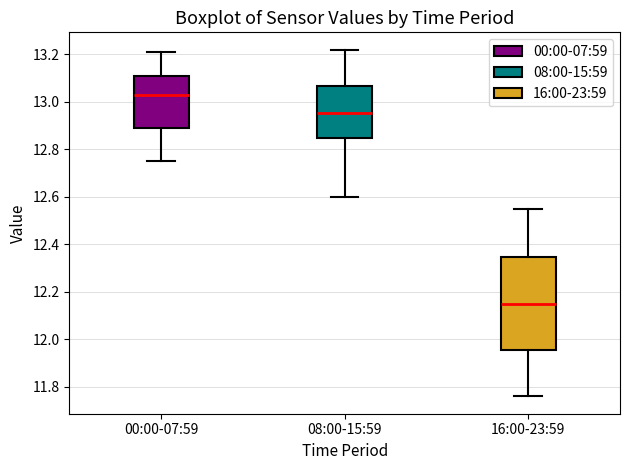

Where does the median line of the box for 16:00-23:59 sit on the y-axis? The values are not printed on the chart, so give them approximately, as read against the axis.

12.16